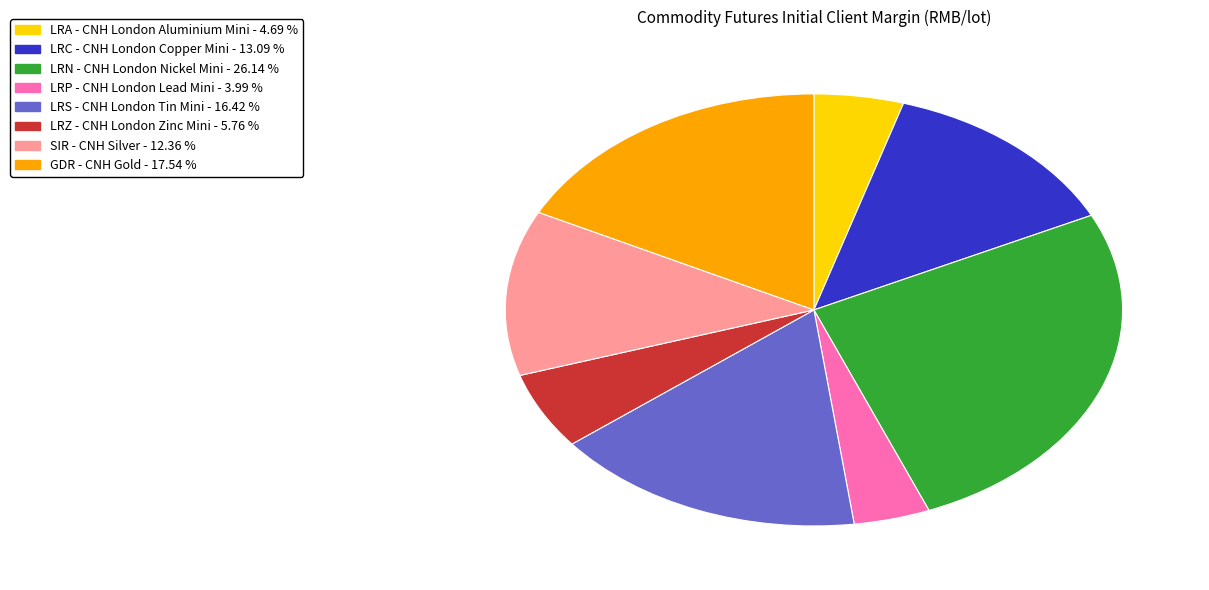

Does LRC - CNH London Copper Mini represent more than half of the total?

No